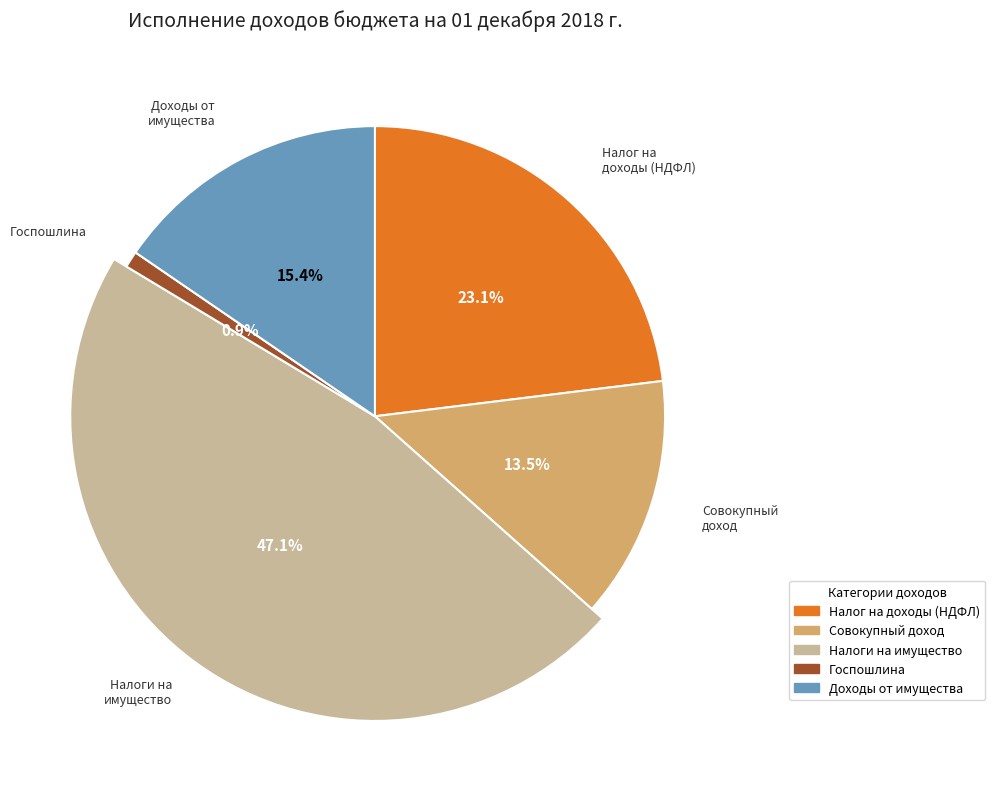

Is there any slice that represents more than half of the pie?

No